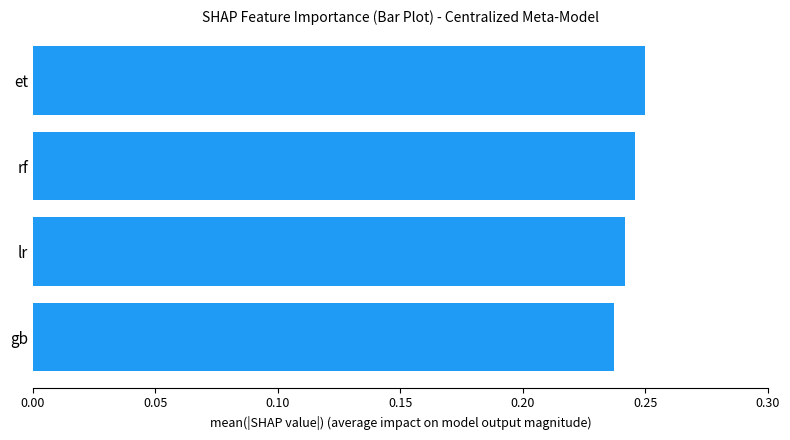

List the labels in order of value, largest first.

et, rf, lr, gb